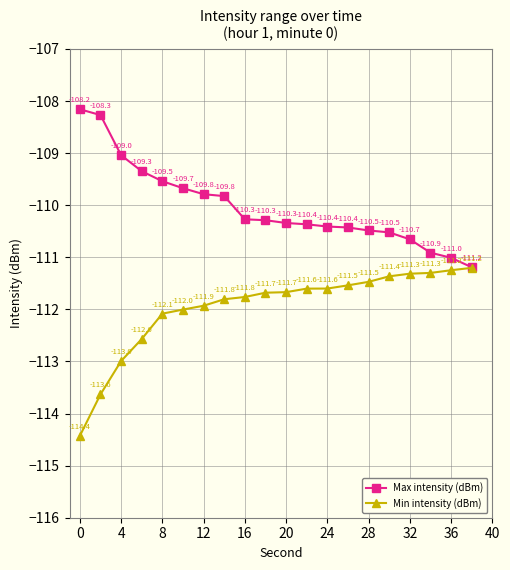

What is the difference between the maximum and second lowest values in the Min intensity (dBm) series?

2.4